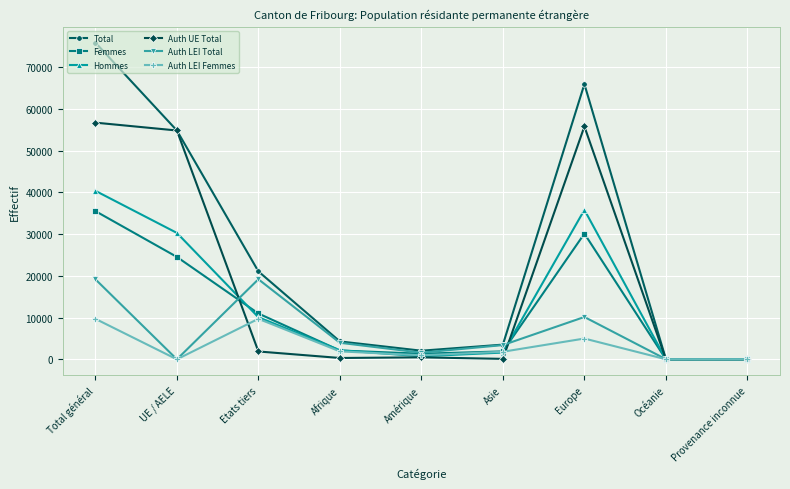

At which category does the chart reach its peak across all series?

Total général